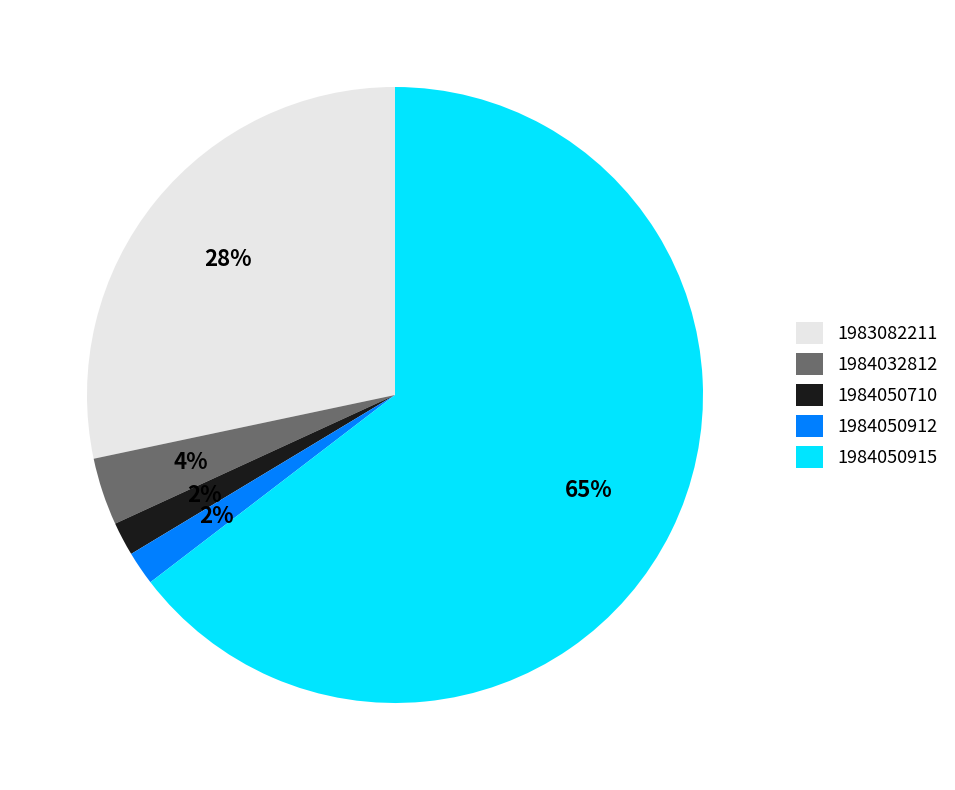

To the nearest percent, what portion does 1984050710 represent?

2%